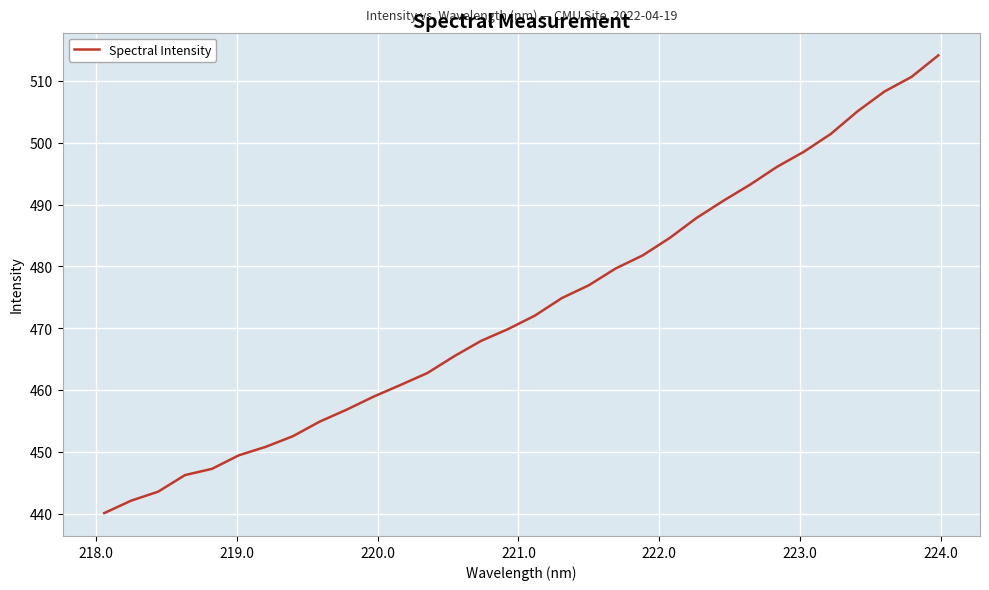

What is the maximum value shown in the chart?

514.1